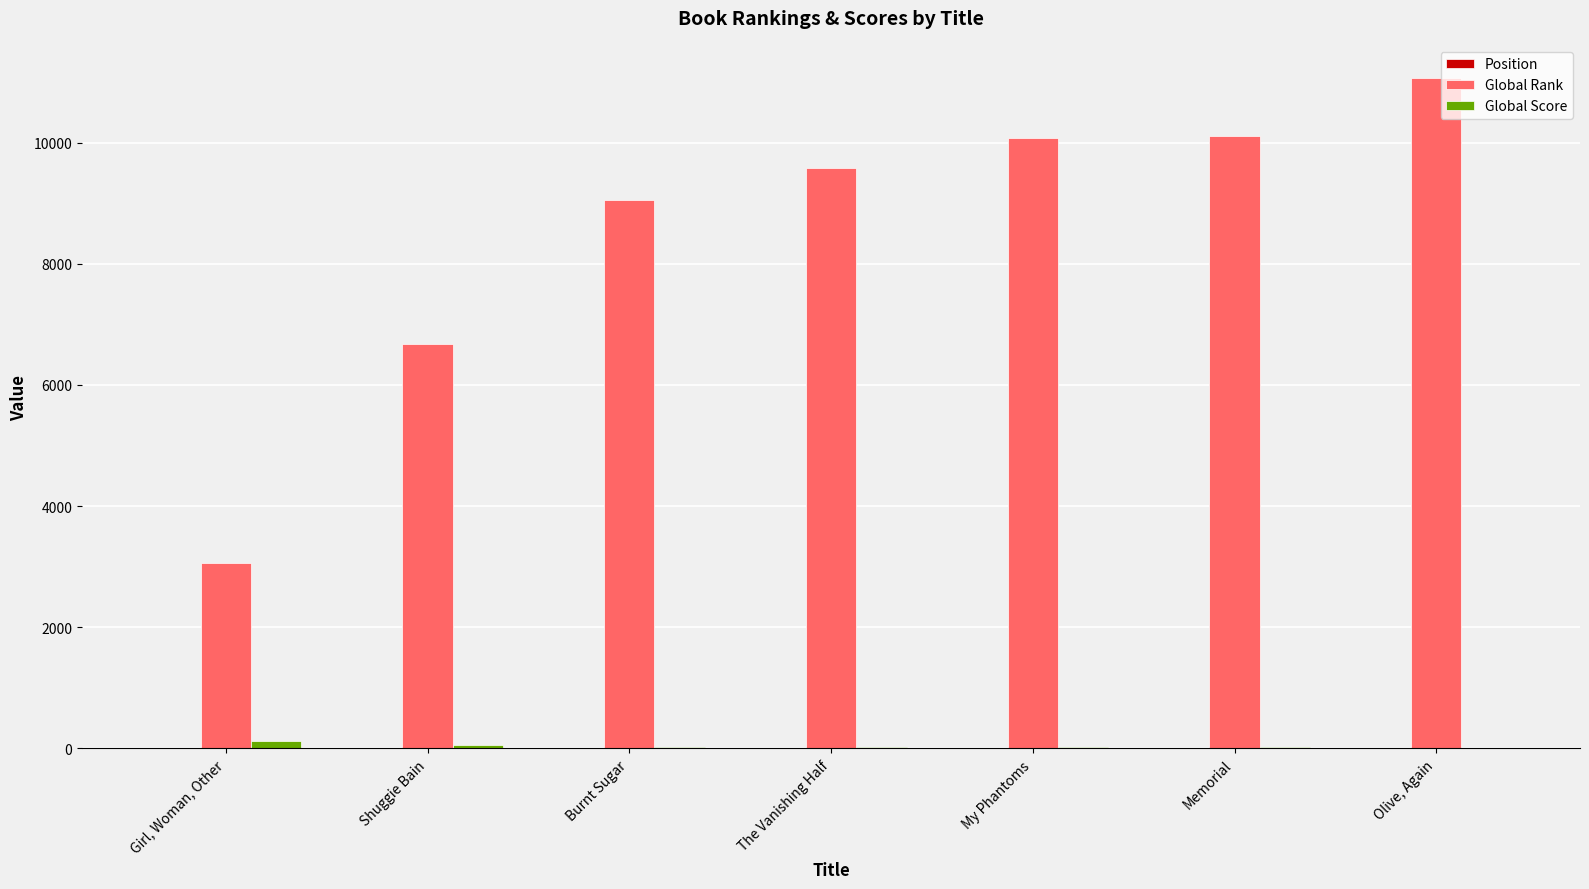

Is the value of Global Score at Girl, Woman, Other greater than the value of Global Rank at Burnt Sugar?

No